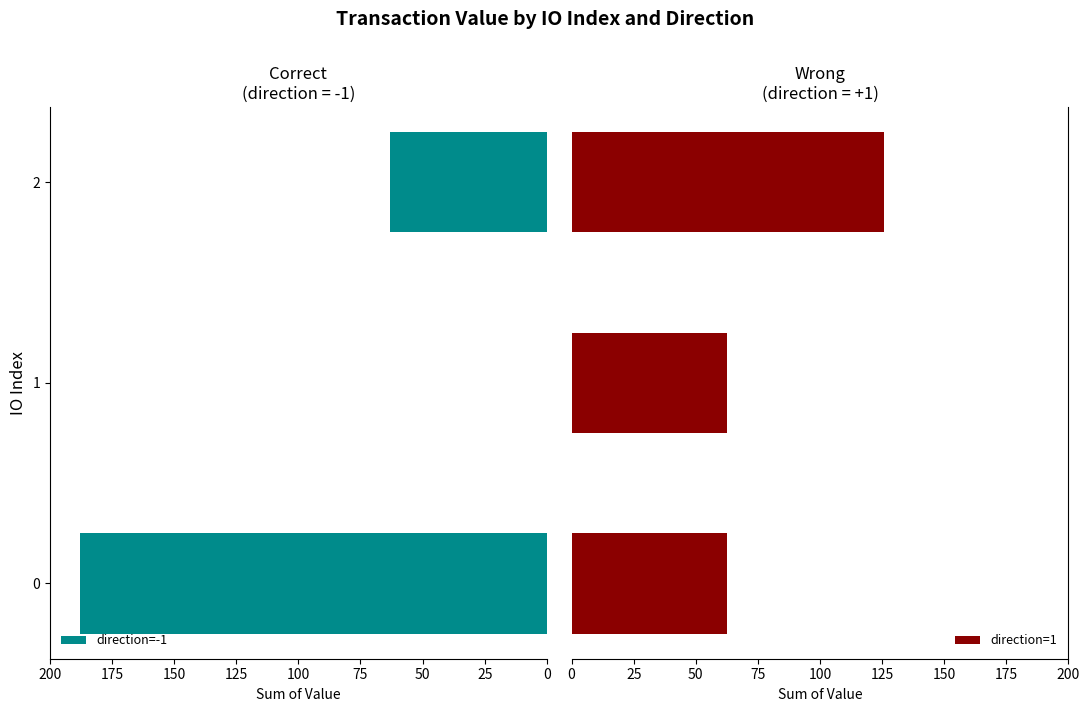

Which series has the largest total across all categories?

direction=-1